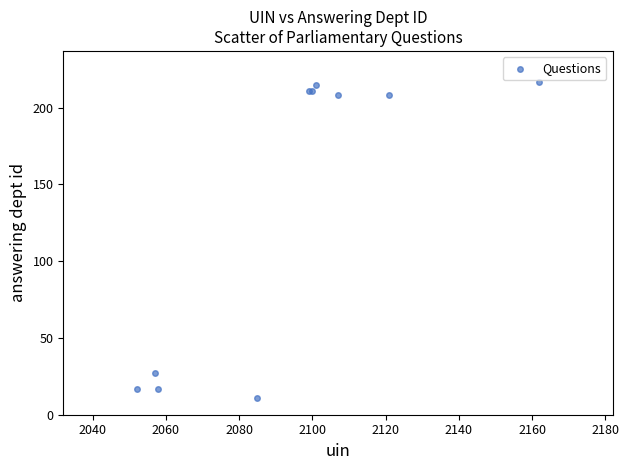

What Y value in the scatter plot is closest to 114?

27